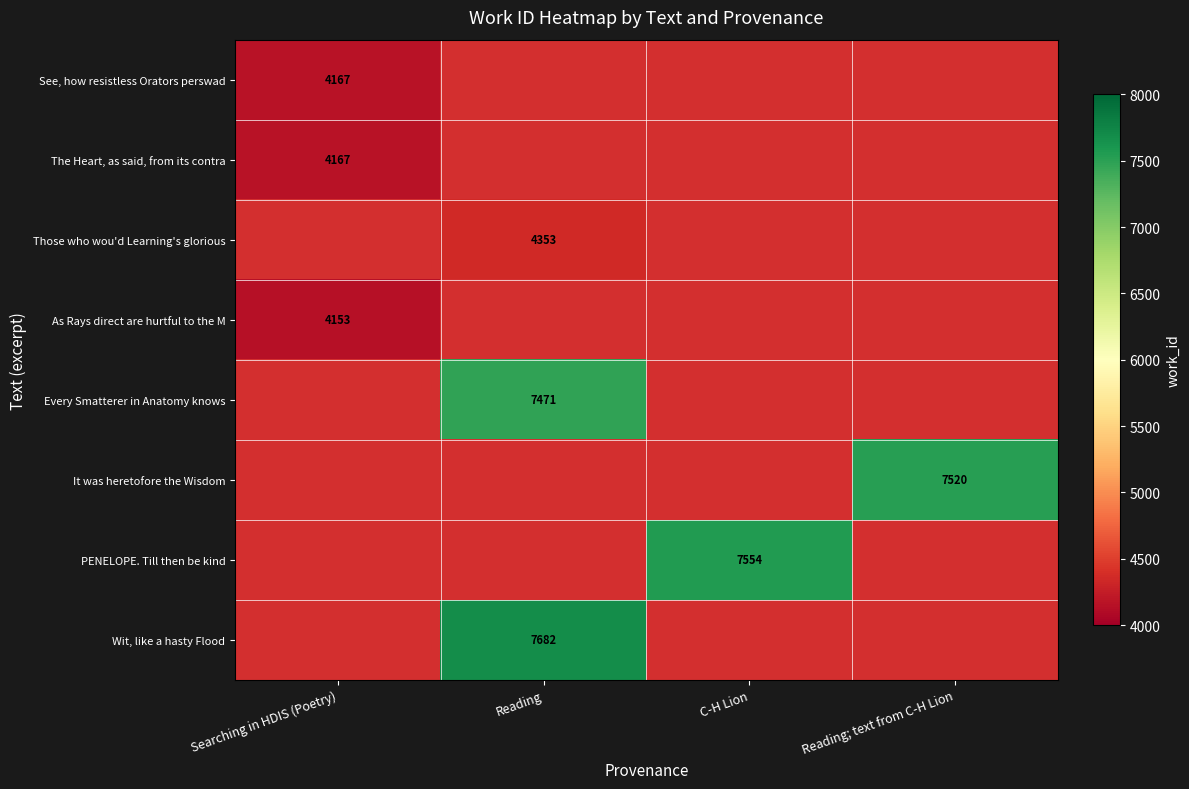

True or false: The Heart, as said, from its contra has a value of 7105 at Searching in HDIS (Poetry).

False